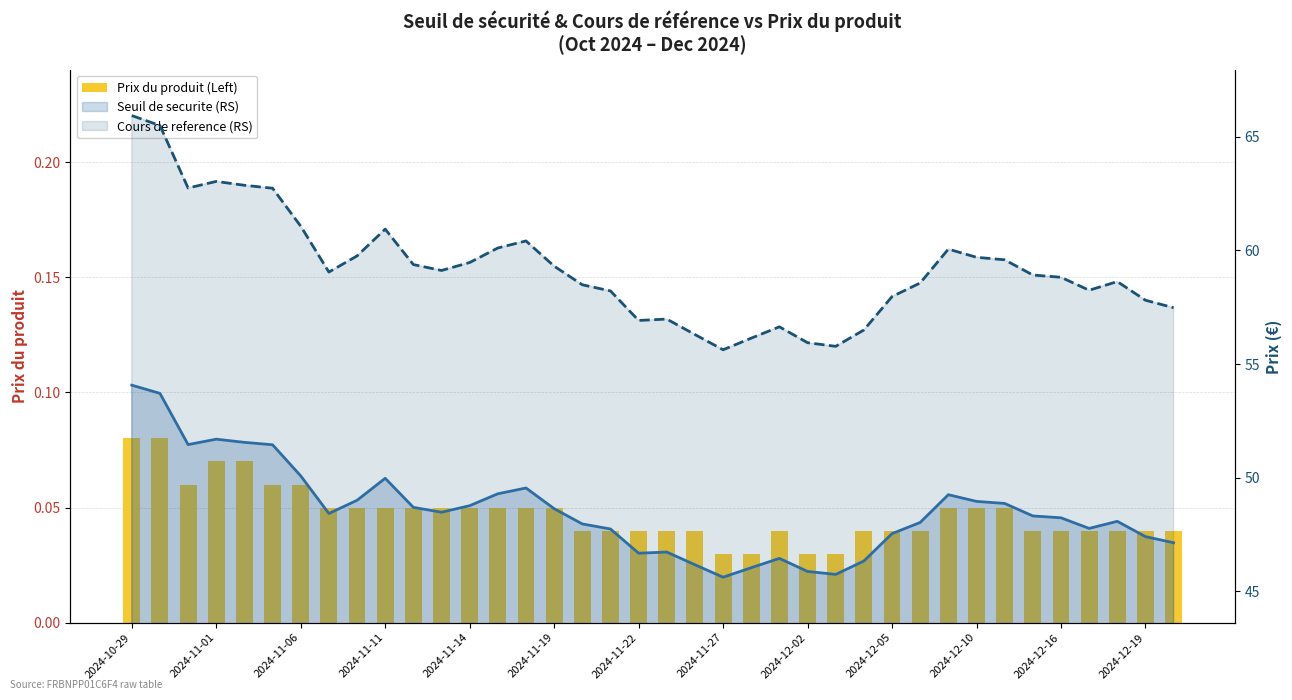

At how many categories does at least one series exceed 22?

38